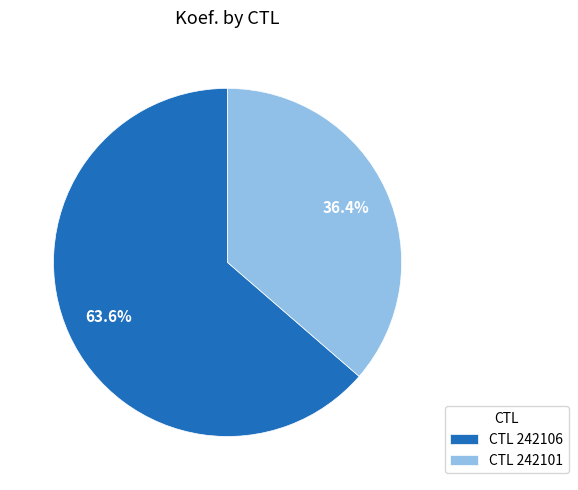

Rank the categories by value from lowest to highest.

CTL 242101, CTL 242106